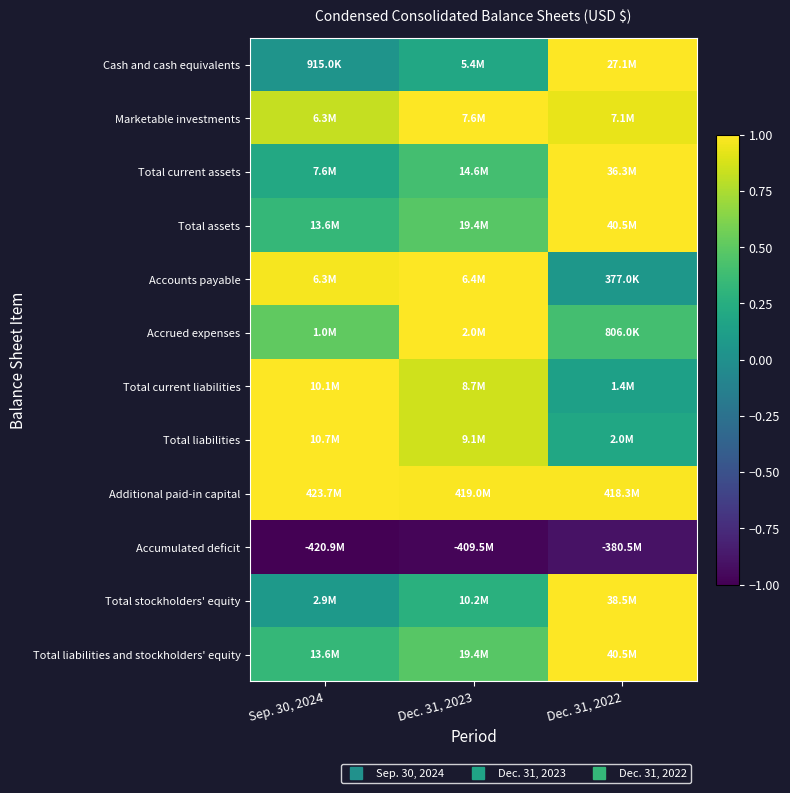

At which category is the sum across all series the highest?

Dec. 31, 2022